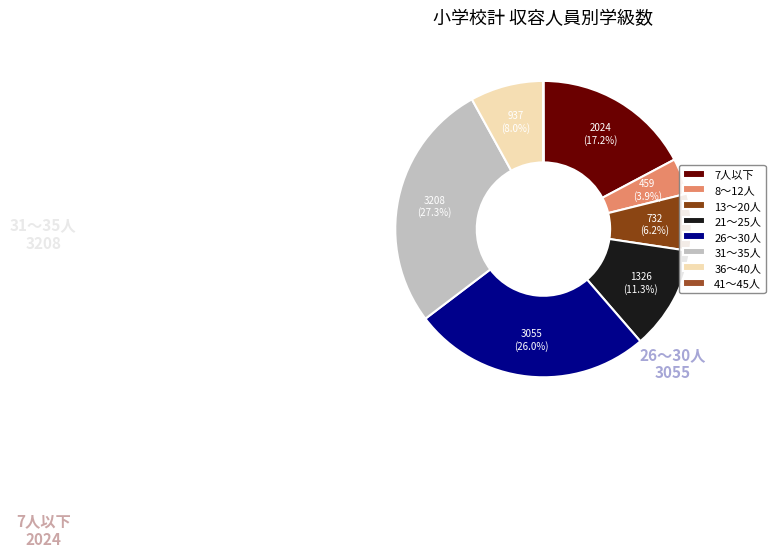

To the nearest percent, what is the difference between the largest and smallest slice percentages?

27%